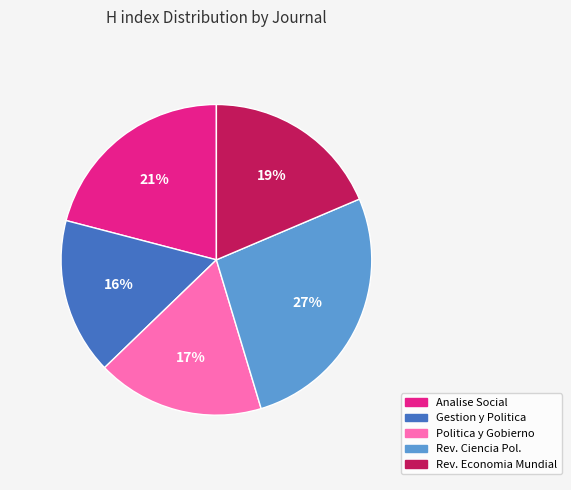

Which category has the biggest portion of the pie?

Rev. Ciencia Pol.